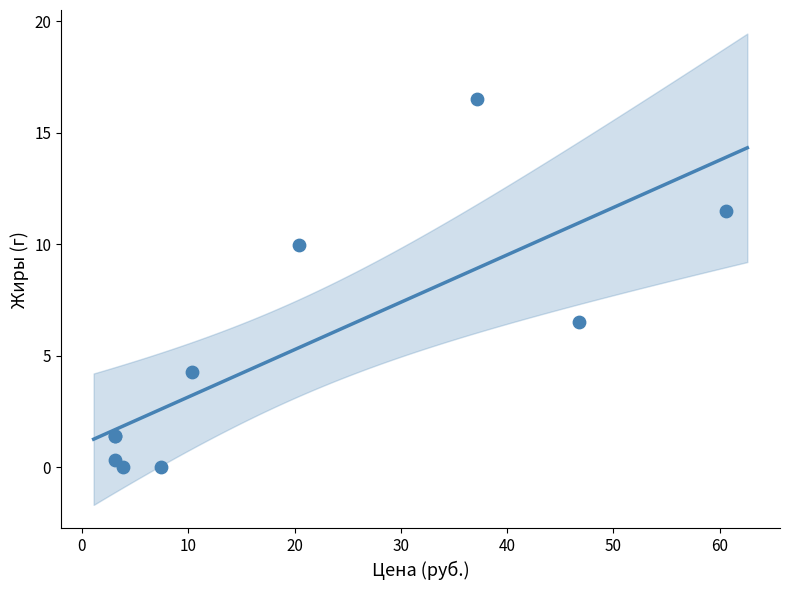

What Y value in the scatter plot is closest to 8?

6.5